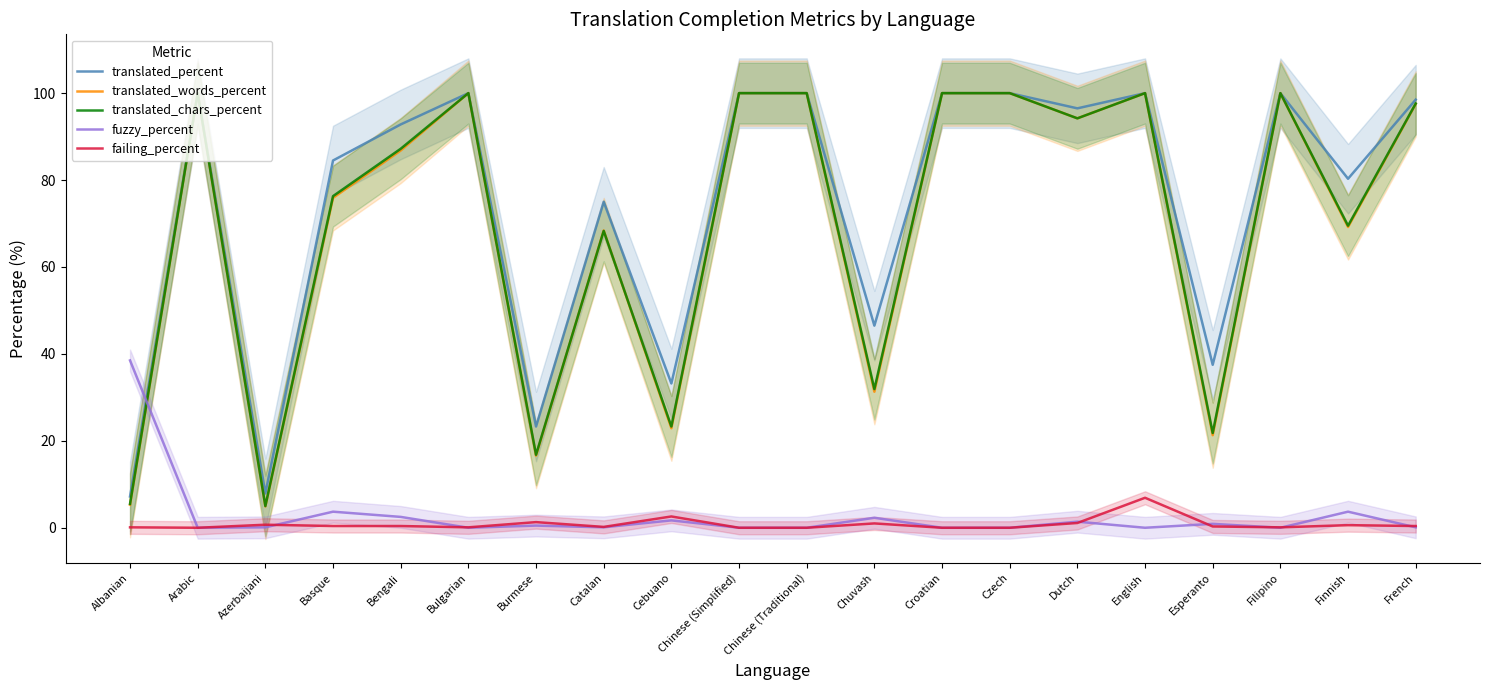

Reading left to right, transcribe all the data shown in this chart.

translated_percent: Albanian=7.2	Arabic=100.0	Azerbaijani=7.9	Basque=84.5	Bengali=92.8	Bulgarian=100.0	Burmese=23.3	Catalan=75.0	Cebuano=33.2	Chinese (Simplified)=100.0	Chinese (Traditional)=100.0	Chuvash=46.5	Croatian=100.0	Czech=100.0	Dutch=96.5	English=100.0	Esperanto=37.5	Filipino=100.0	Finnish=80.3	French=98.5
translated_words_percent: Albanian=5.3	Arabic=100.0	Azerbaijani=4.9	Basque=75.9	Bengali=86.8	Bulgarian=100.0	Burmese=16.6	Catalan=68.4	Cebuano=22.9	Chinese (Simplified)=100.0	Chinese (Traditional)=100.0	Chuvash=31.3	Croatian=100.0	Czech=100.0	Dutch=94.2	English=100.0	Esperanto=21.3	Filipino=100.0	Finnish=69.2	French=97.5
translated_chars_percent: Albanian=5.5	Arabic=100.0	Azerbaijani=5.0	Basque=76.3	Bengali=87.2	Bulgarian=100.0	Burmese=16.8	Catalan=68.3	Cebuano=23.3	Chinese (Simplified)=100.0	Chinese (Traditional)=100.0	Chuvash=31.9	Croatian=100.0	Czech=100.0	Dutch=94.2	English=100.0	Esperanto=21.8	Filipino=100.0	Finnish=69.5	French=97.6
fuzzy_percent: Albanian=38.5	Arabic=0.0	Azerbaijani=0.1	Basque=3.7	Bengali=2.5	Bulgarian=0.0	Burmese=0.5	Catalan=0.1	Cebuano=1.7	Chinese (Simplified)=0.0	Chinese (Traditional)=0.0	Chuvash=2.3	Croatian=0.0	Czech=0.0	Dutch=1.4	English=0.0	Esperanto=0.9	Filipino=0.0	Finnish=3.7	French=0.1
failing_percent: Albanian=0.1	Arabic=0.0	Azerbaijani=0.7	Basque=0.4	Bengali=0.4	Bulgarian=0.1	Burmese=1.3	Catalan=0.2	Cebuano=2.6	Chinese (Simplified)=0.0	Chinese (Traditional)=0.0	Chuvash=1.0	Croatian=0.0	Czech=0.0	Dutch=1.1	English=6.9	Esperanto=0.3	Filipino=0.1	Finnish=0.6	French=0.4